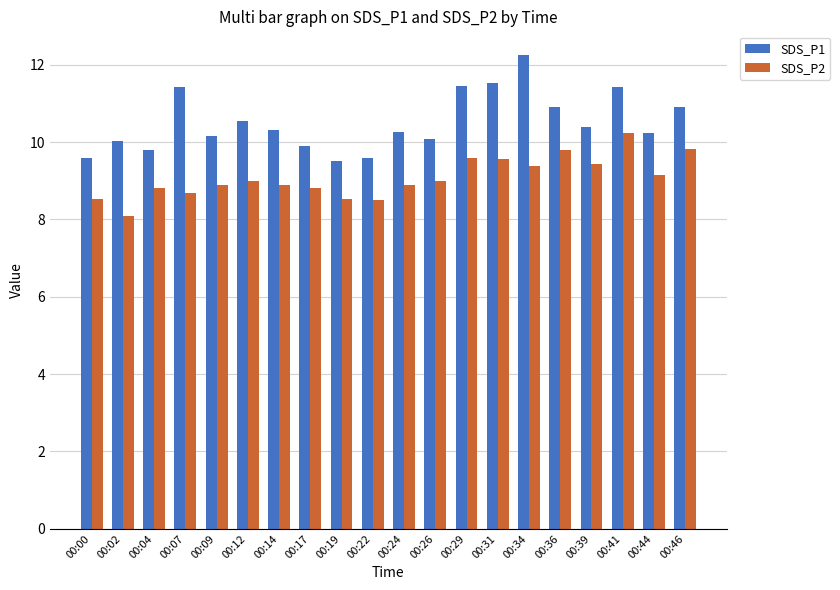

Which series has the widest spread of values?

SDS_P1